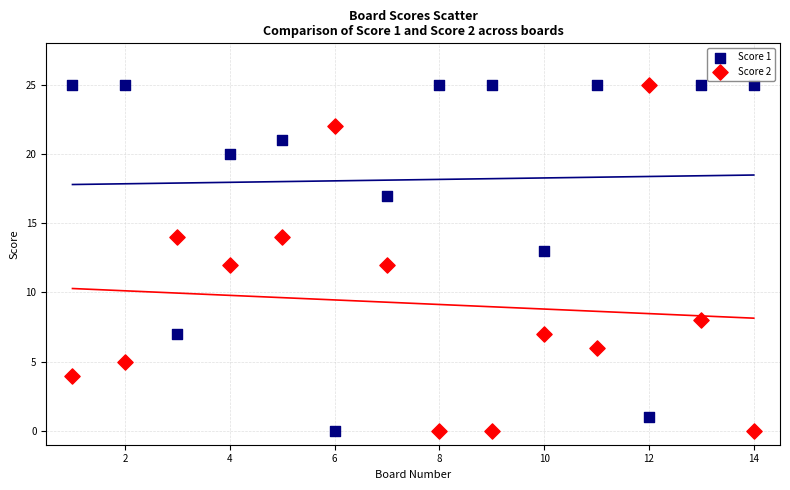

What is the X range (max minus min) for the scatter plot?

13